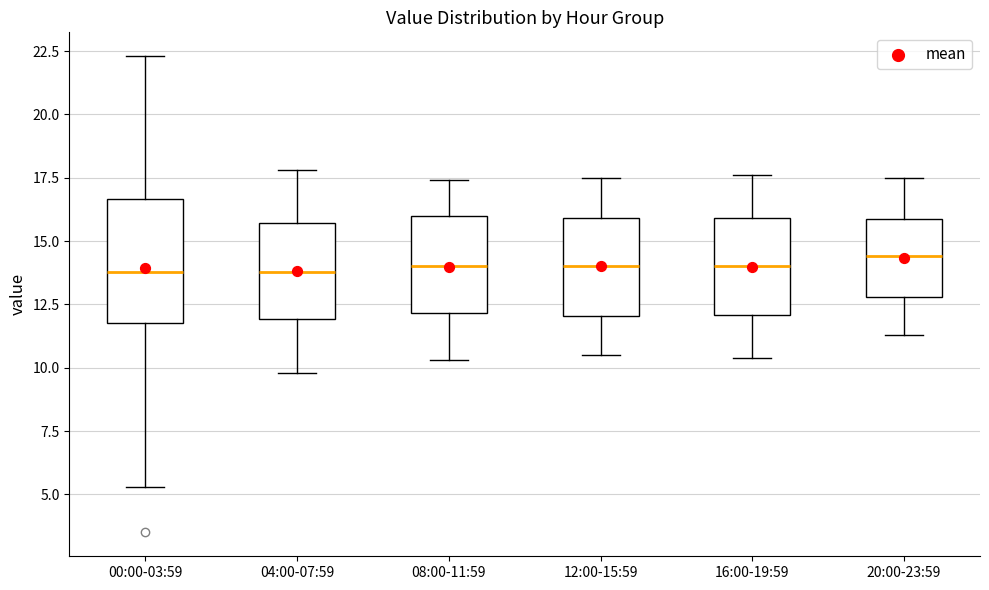

Where does the upper whisker of the box for 08:00-11:59 end on the y-axis? The values are not printed on the chart, so give them approximately, as read against the axis.

17.5